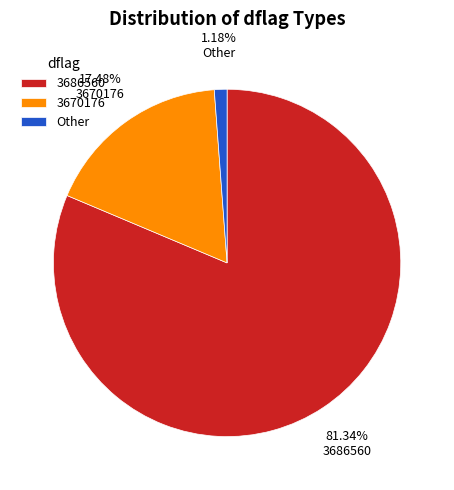

To the nearest percent, what is the difference between the largest and smallest slice percentages?

80%